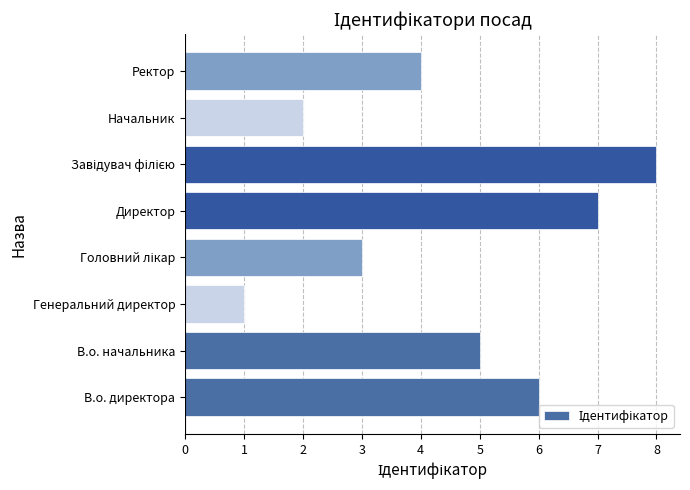

Reading bottom to top, what are all the values shown in this chart?

6	5	1	3	7	8	2	4